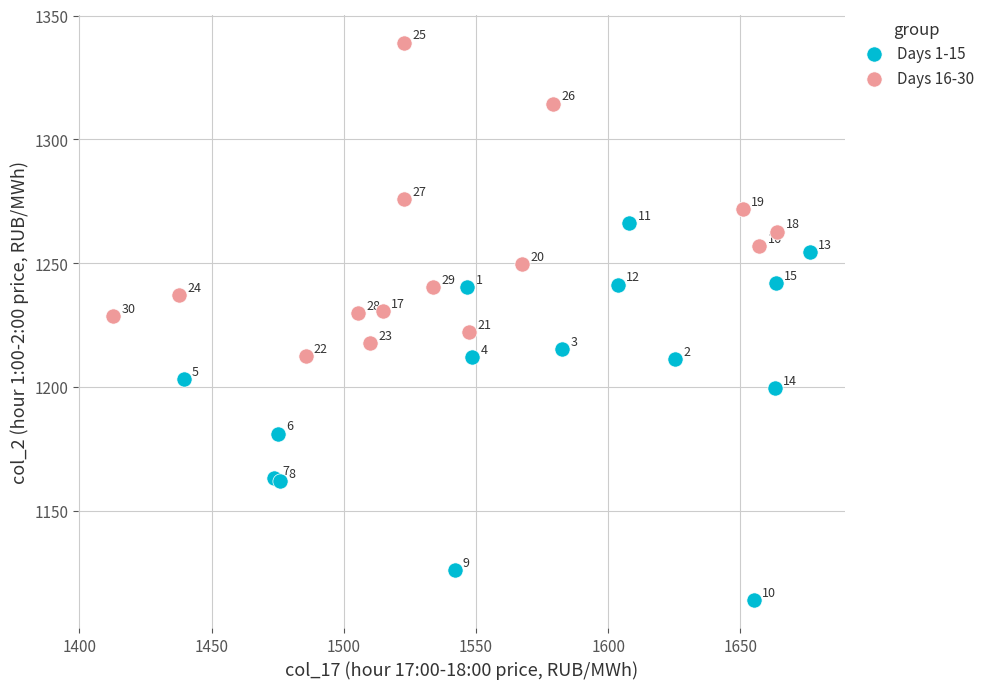

Which series has the largest Y range (max minus min)?

Days 1-15